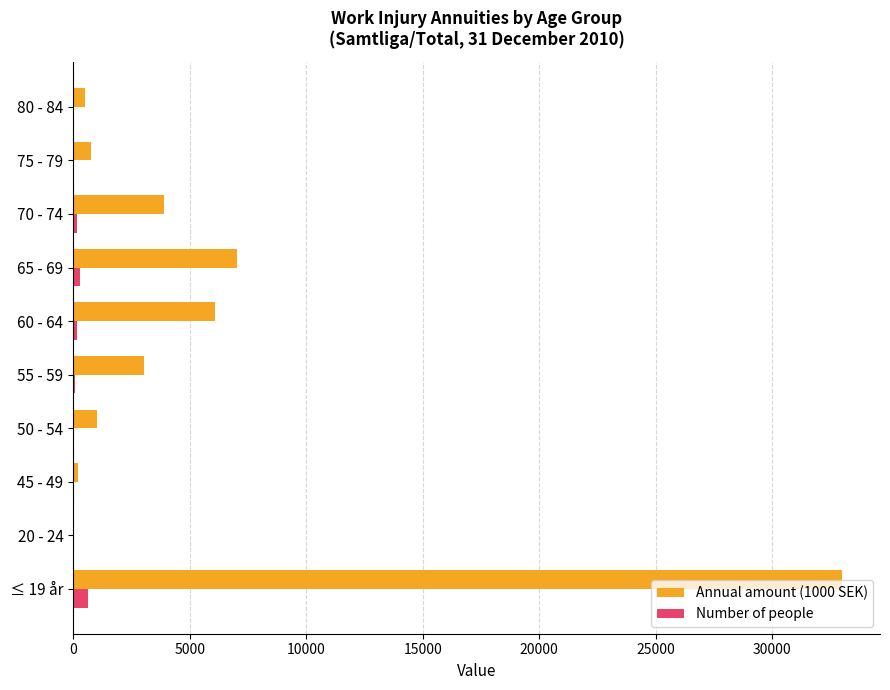

Which category has the highest value across all series?

≤ 19 år